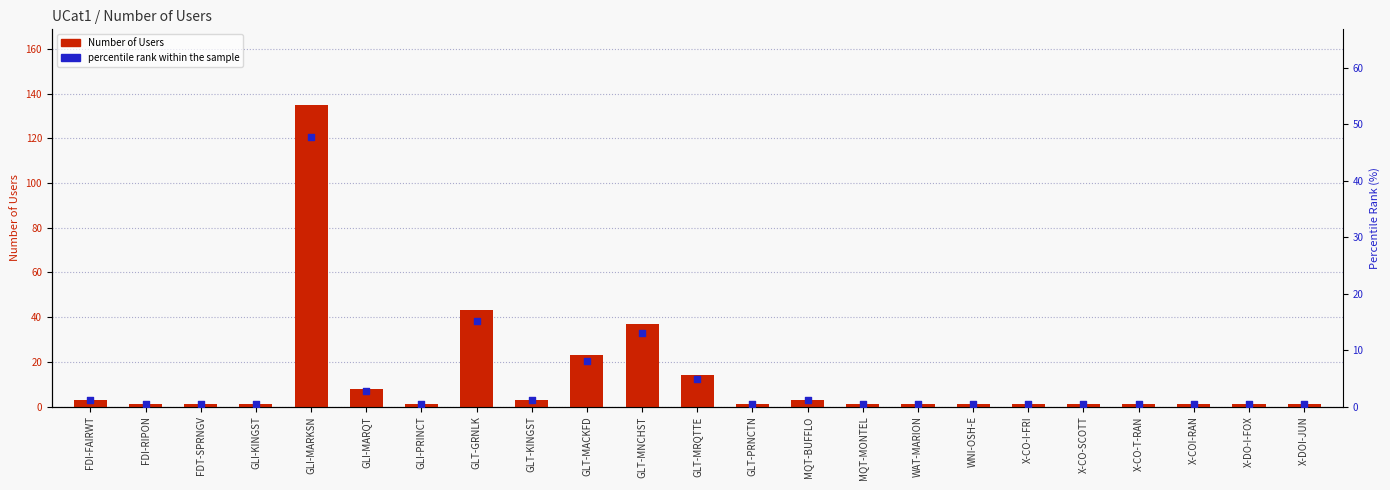

What is the total value across all series at X-COI-RAN?

1.4